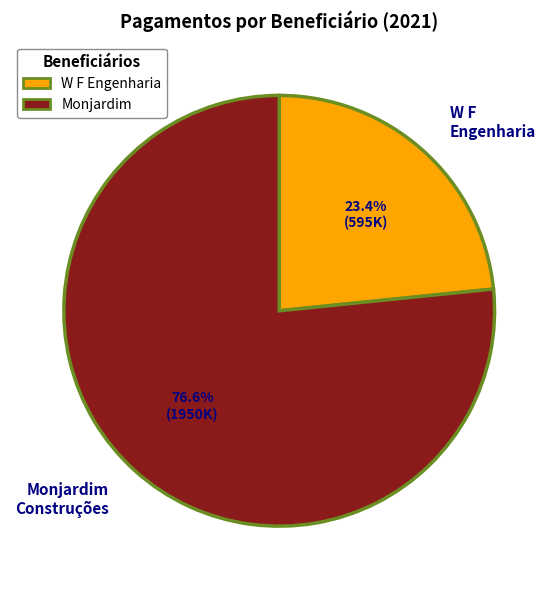

To the nearest percent, what is the difference between the largest and smallest slice percentages?

53%